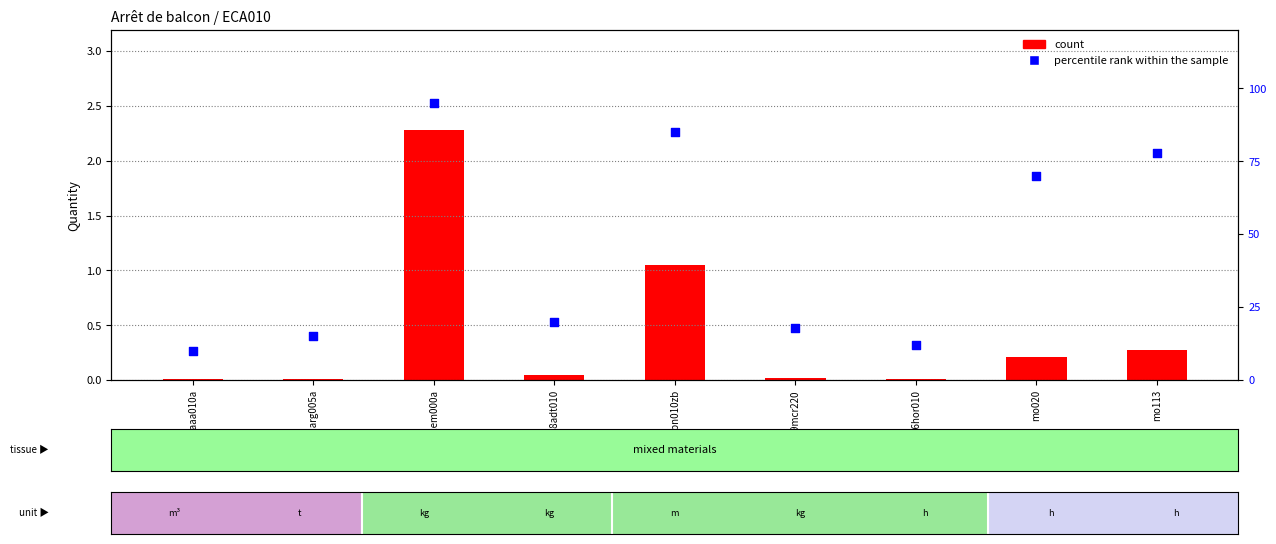

What are all the series names shown in the legend?

count, percentile rank within the sample